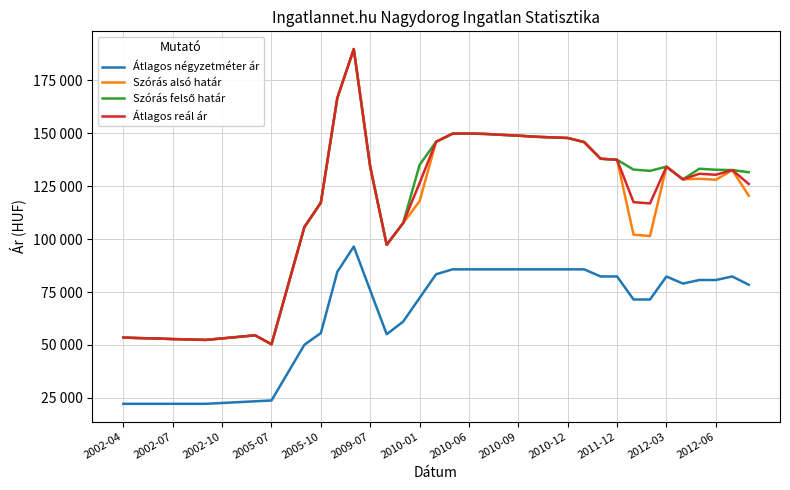

Does the chart display data point markers on the line(s)?

No